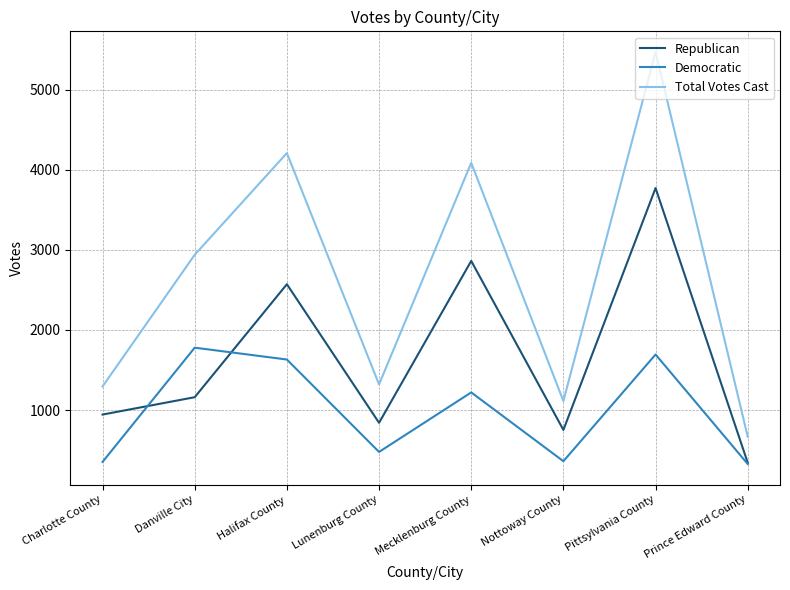

What is the sum of all Total Votes Cast values?

21107